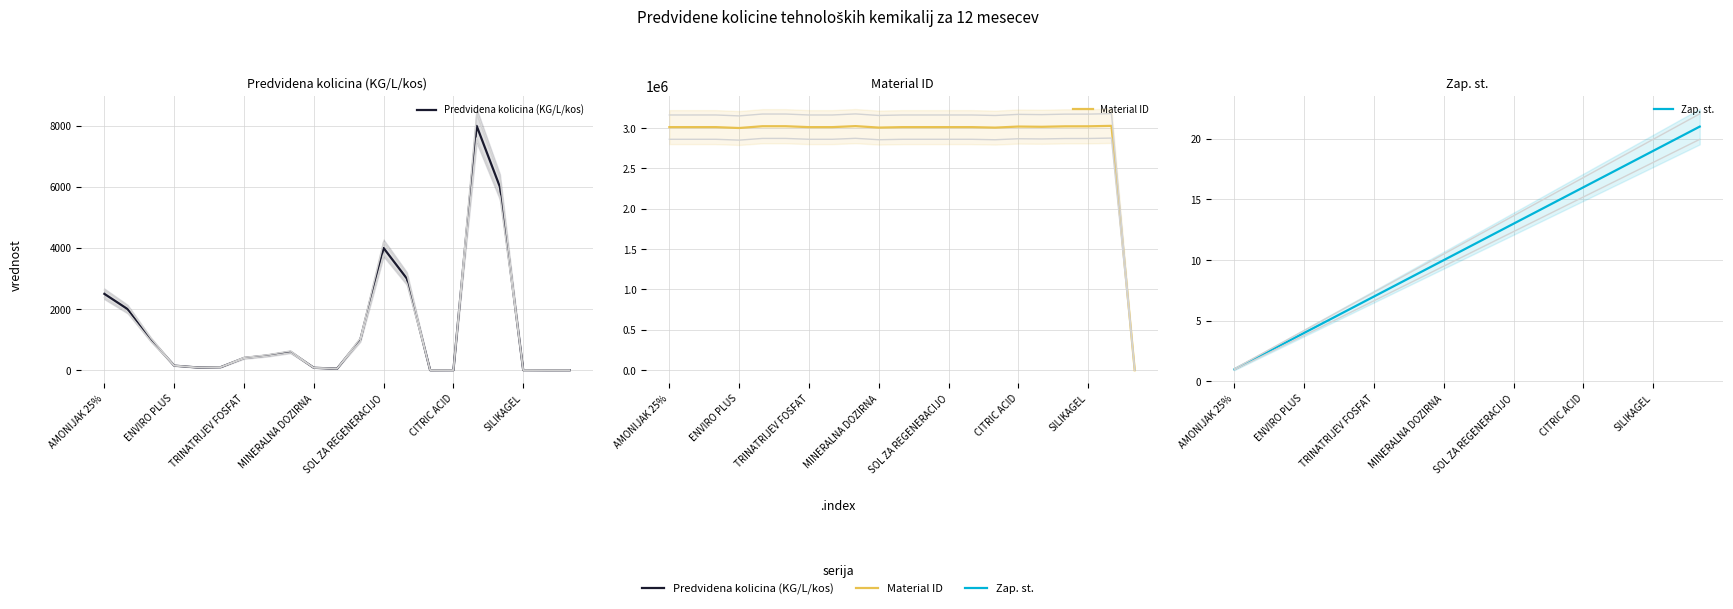

Rank the series by their maximum value, from highest to lowest.

Material ID, Predvidena kolicina (KG/L/kos), Zap. st.